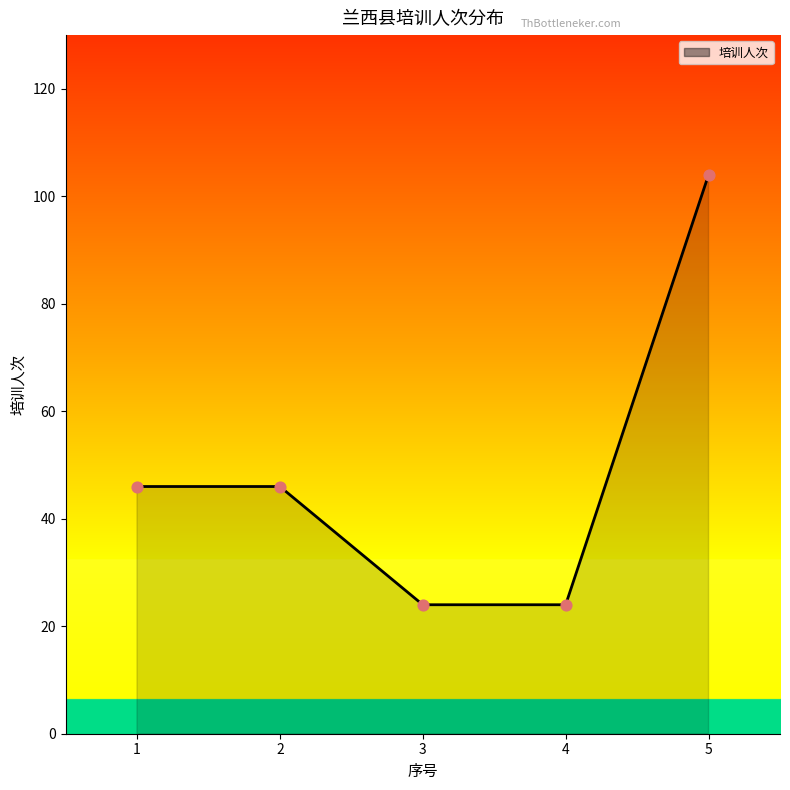

What is the ratio of the value at 1 to the value at 3?

1.9